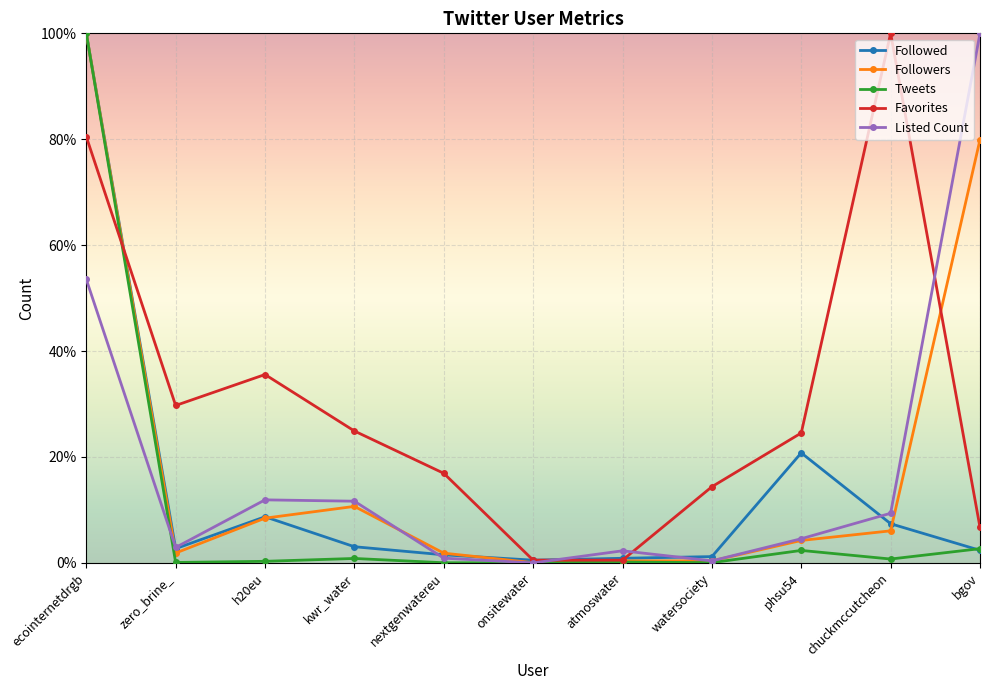

Which category has the highest value in the Tweets series?

ecointernetdrgb